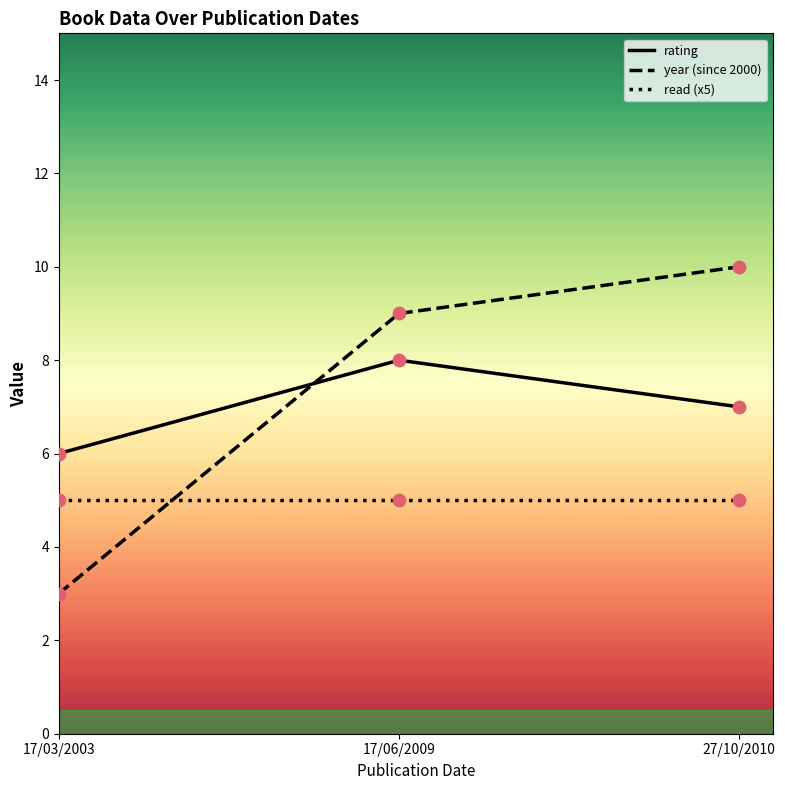

What is the total value across all series at 17/06/2009?

22